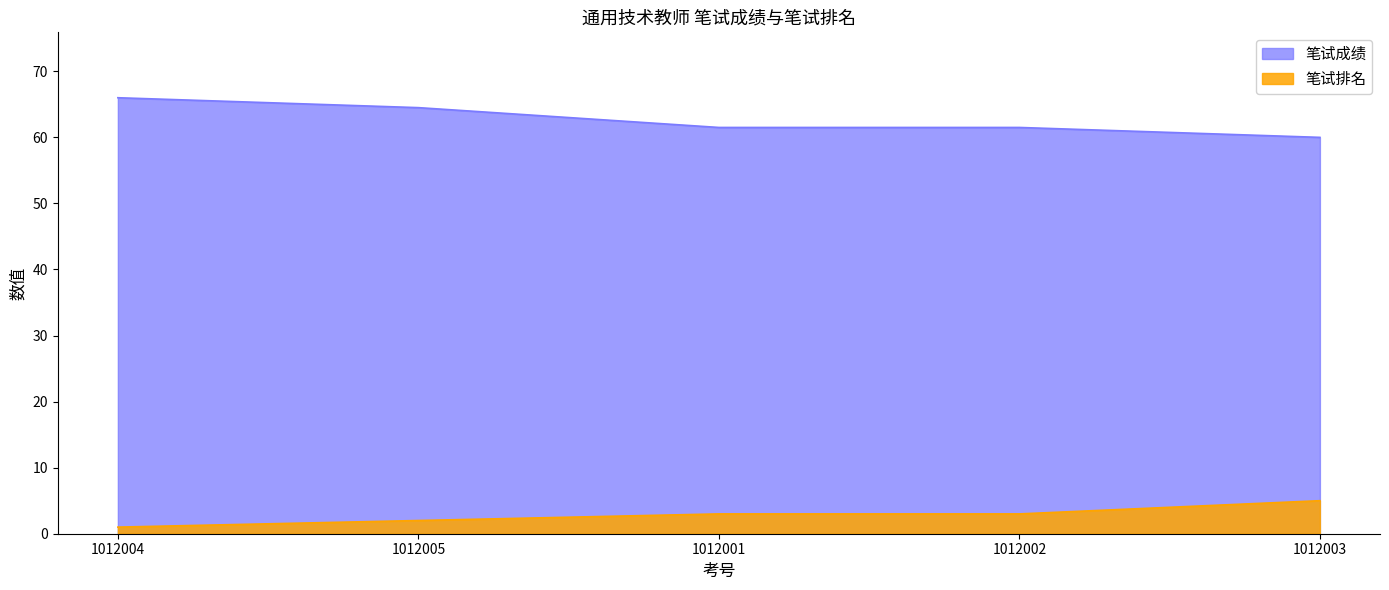

What are all the series names shown in the legend?

笔试成绩, 笔试排名